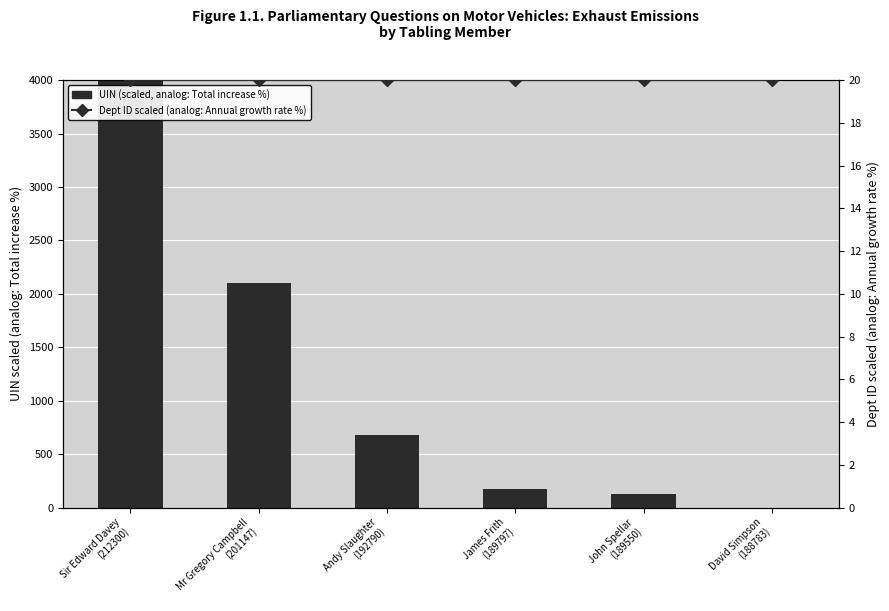

Is the value of UIN (scaled, analog: Total increase) at Sir Edward Davey
(212300) greater than the value of Dept ID scaled (analog: Annual growth rate %) at David Simpson
(188783)?

Yes